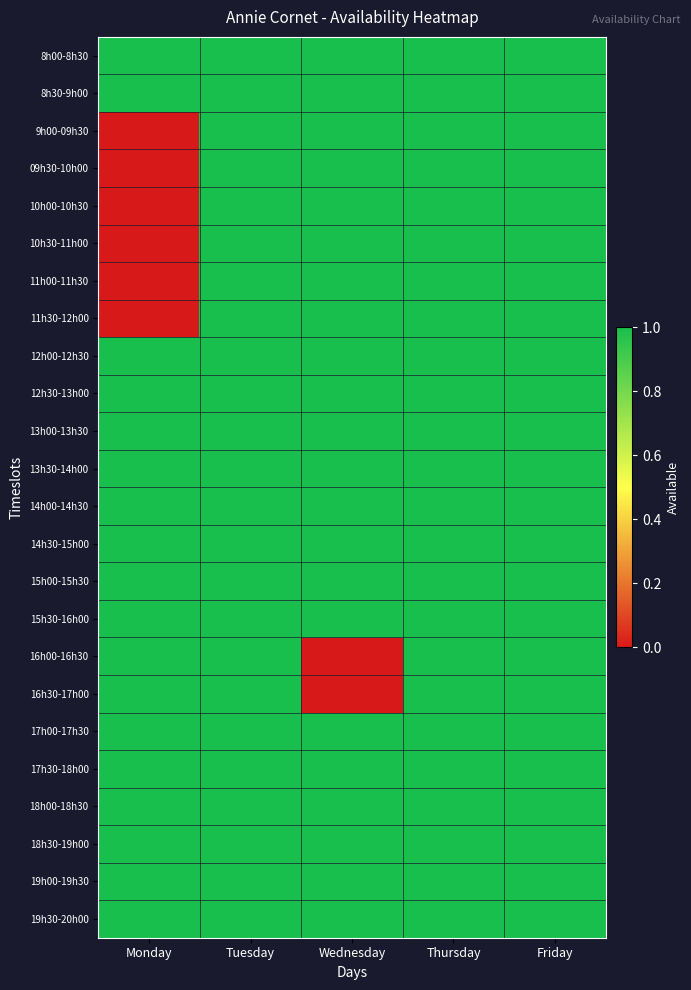

At Tuesday, list the series in order from smallest to largest.

8h00-8h30, 8h30-9h00, 9h00-09h30, 09h30-10h00, 10h00-10h30, 10h30-11h00, 11h00-11h30, 11h30-12h00, 12h00-12h30, 12h30-13h00, 13h00-13h30, 13h30-14h00, 14h00-14h30, 14h30-15h00, 15h00-15h30, 15h30-16h00, 16h00-16h30, 16h30-17h00, 17h00-17h30, 17h30-18h00, 18h00-18h30, 18h30-19h00, 19h00-19h30, 19h30-20h00